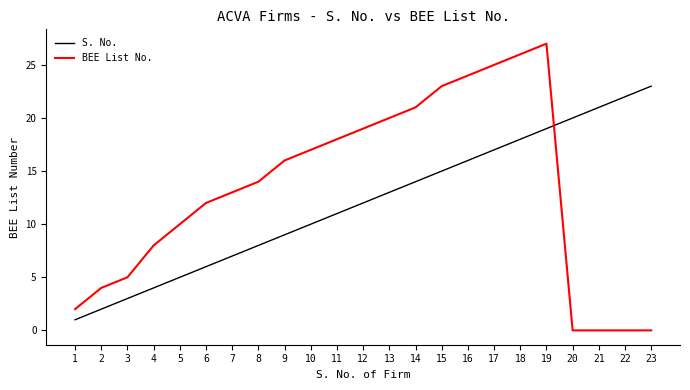

What is the maximum value for S. No.?

23